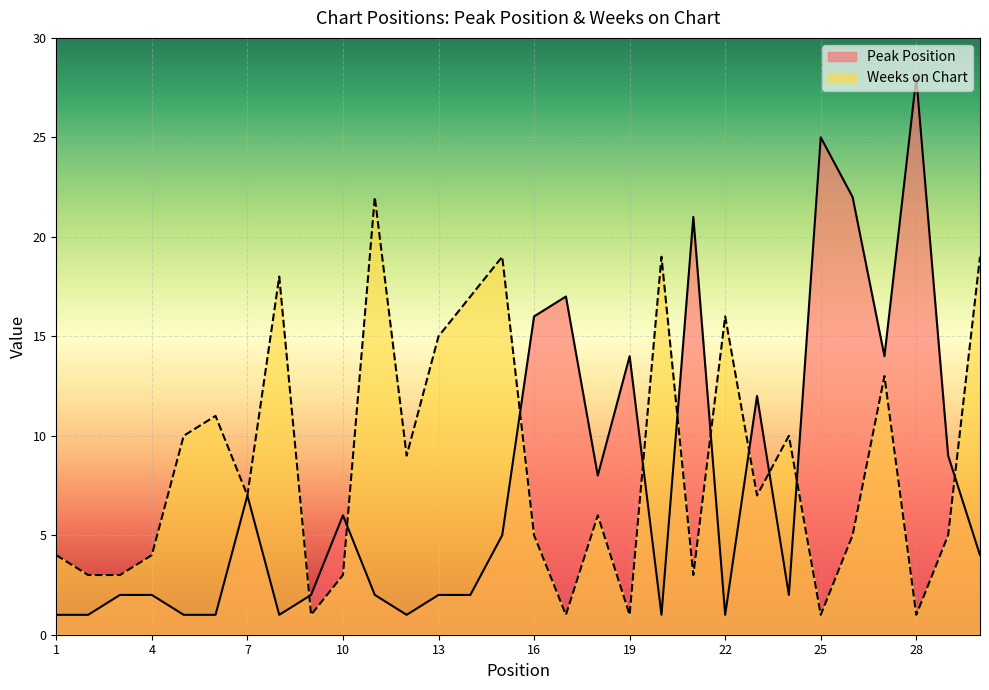

Which series has the largest range (max minus min)?

Peak Position